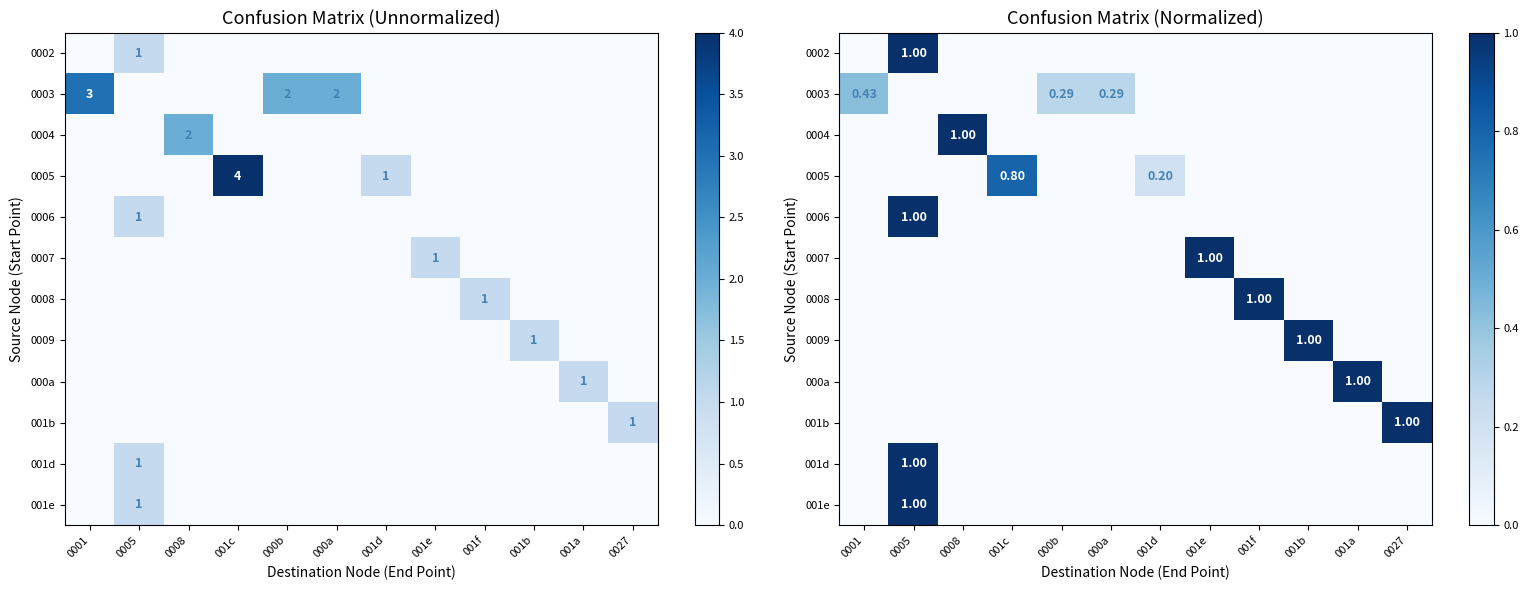

Which has a higher value, 0008 or 000a?

0008